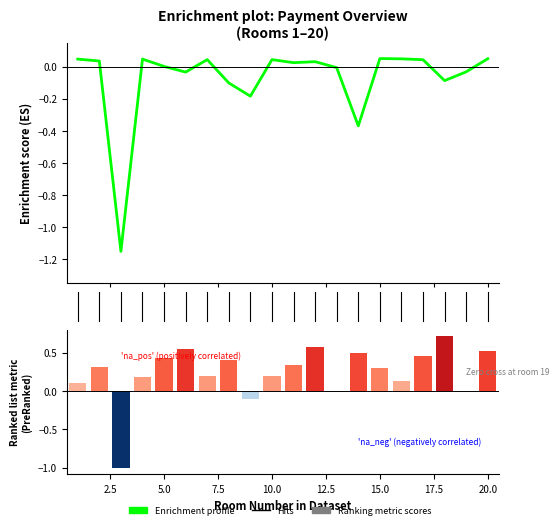

How many bars are there in total?

20